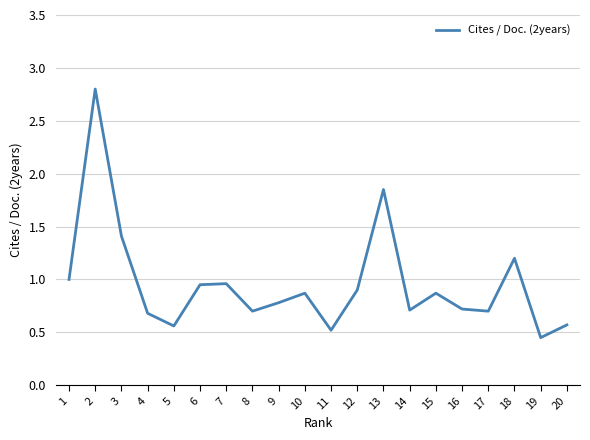

What is the change in value from 2 to 10?

-1.9